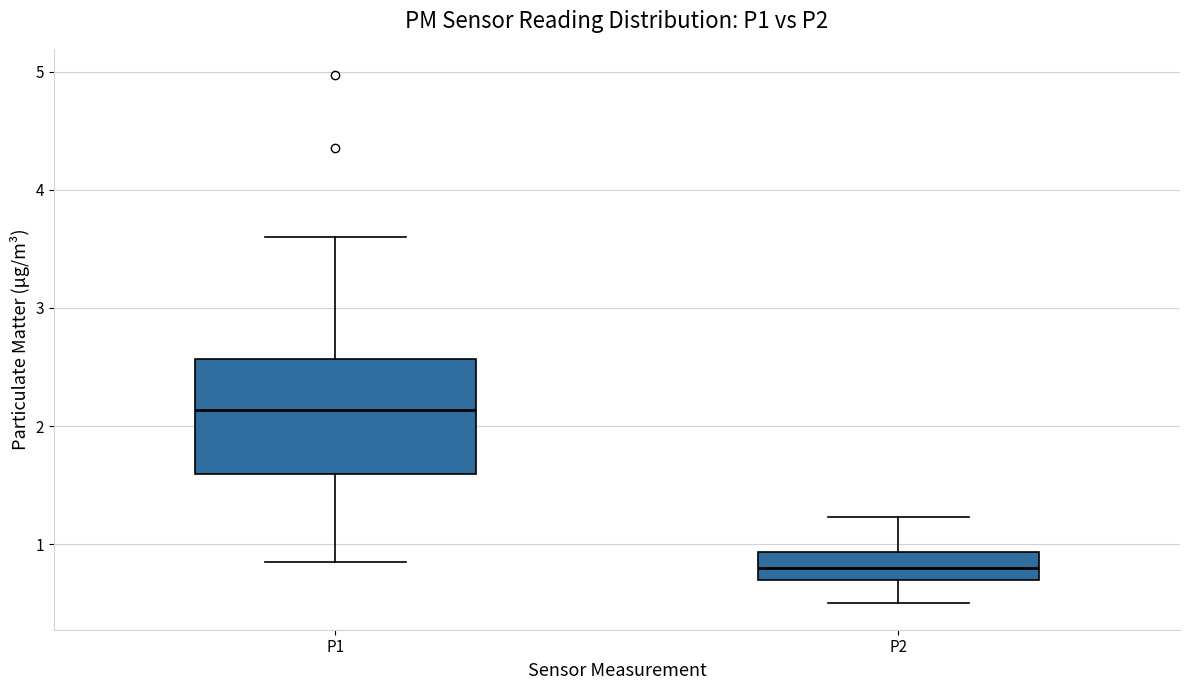

Reading left to right, transcribe this box plot: for each box, give where its median line is, the range the box spans, and where its two whiskers end, as read against the y-axis. The values are not printed on the chart, so give them approximately, as read against the axis.

P1: median 2.1, box 1.6 to 2.6, whiskers 0.9 to 3.6
P2: median 0.8, box 0.7 to 0.9, whiskers 0.5 to 1.2